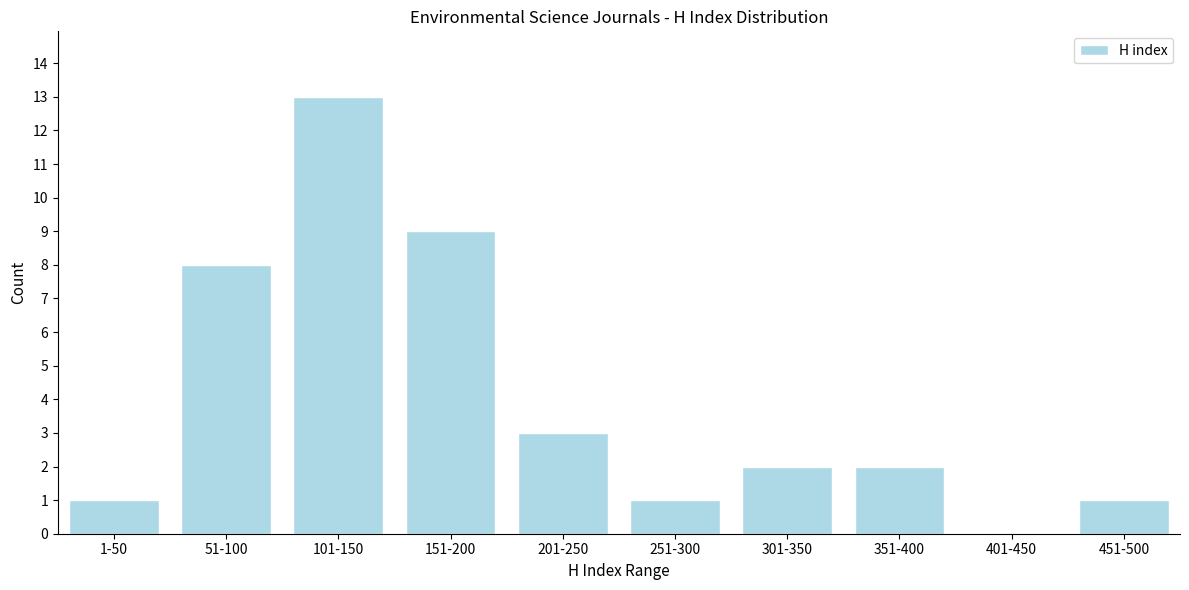

Reading left to right, list all the values displayed in this chart.

1-50=1	51-100=8	101-150=13	151-200=9	201-250=3	251-300=1	301-350=2	351-400=2	401-450=0	451-500=1